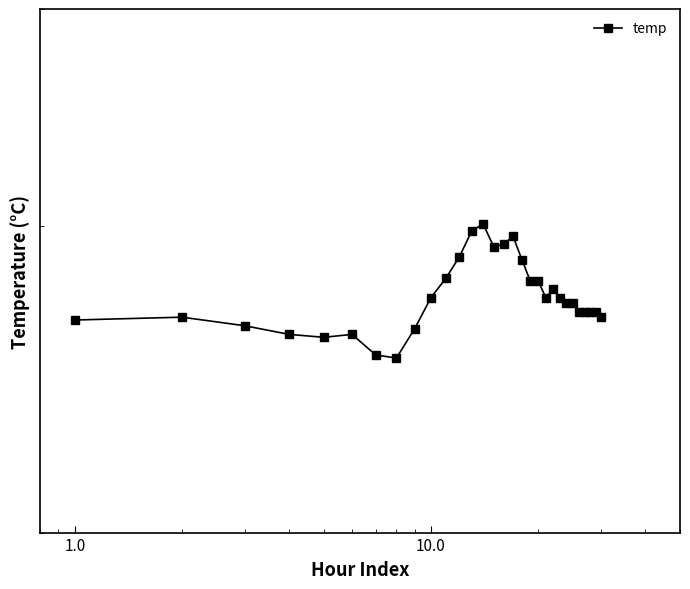

How many values are below 27?

14